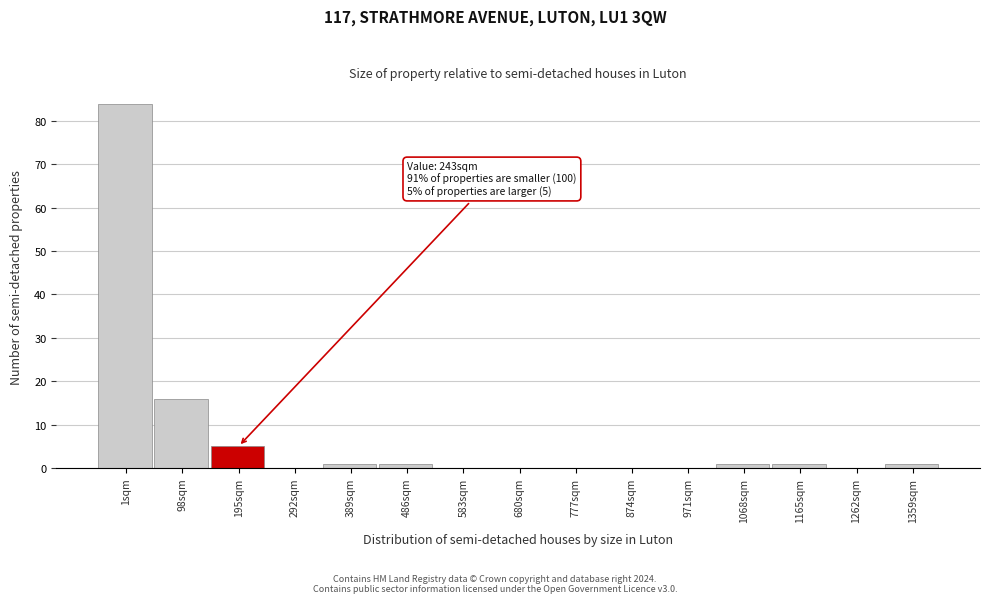

Reading left to right, transcribe all the data shown in this chart.

1sqm=84	98sqm=16	195sqm=5	292sqm=0	389sqm=1	486sqm=1	583sqm=0	680sqm=0	777sqm=0	874sqm=0	971sqm=0	1068sqm=1	1165sqm=1	1262sqm=0	1359sqm=1